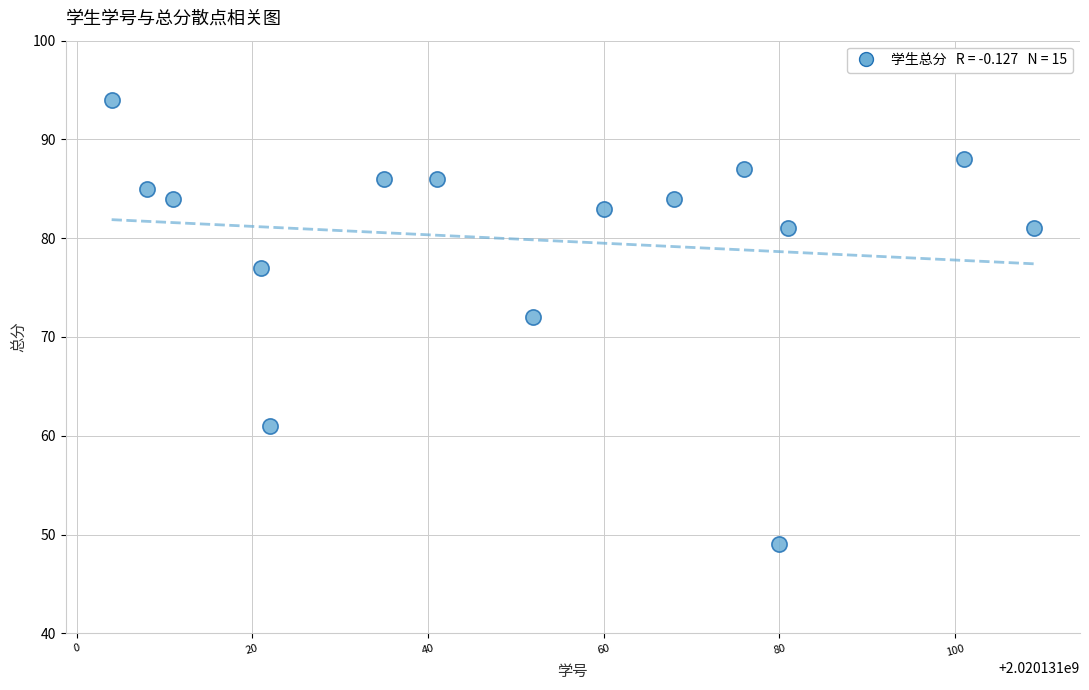

What Y value in the scatter plot is closest to 71?

72